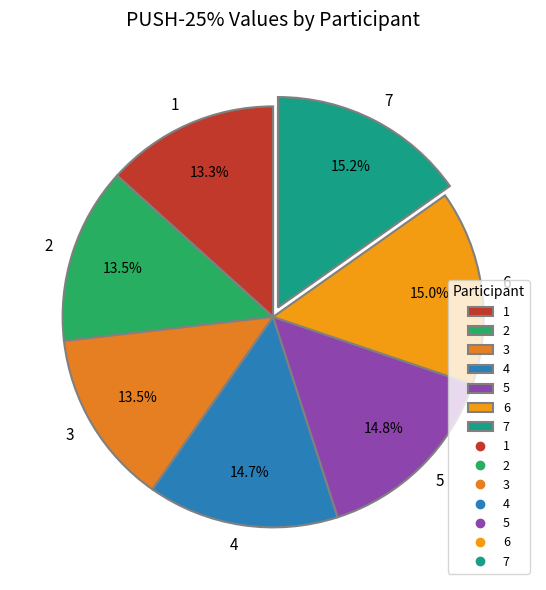

What is the ratio of the value at 2 to the value at 5?

0.9